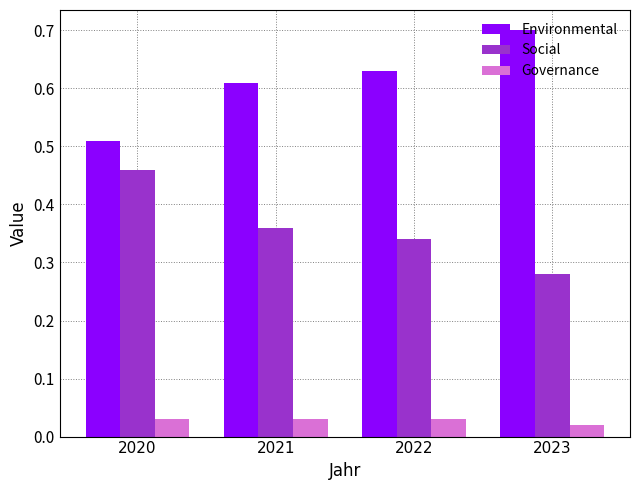

The Environmental series shows 0.9 at 2023. True or false?

False